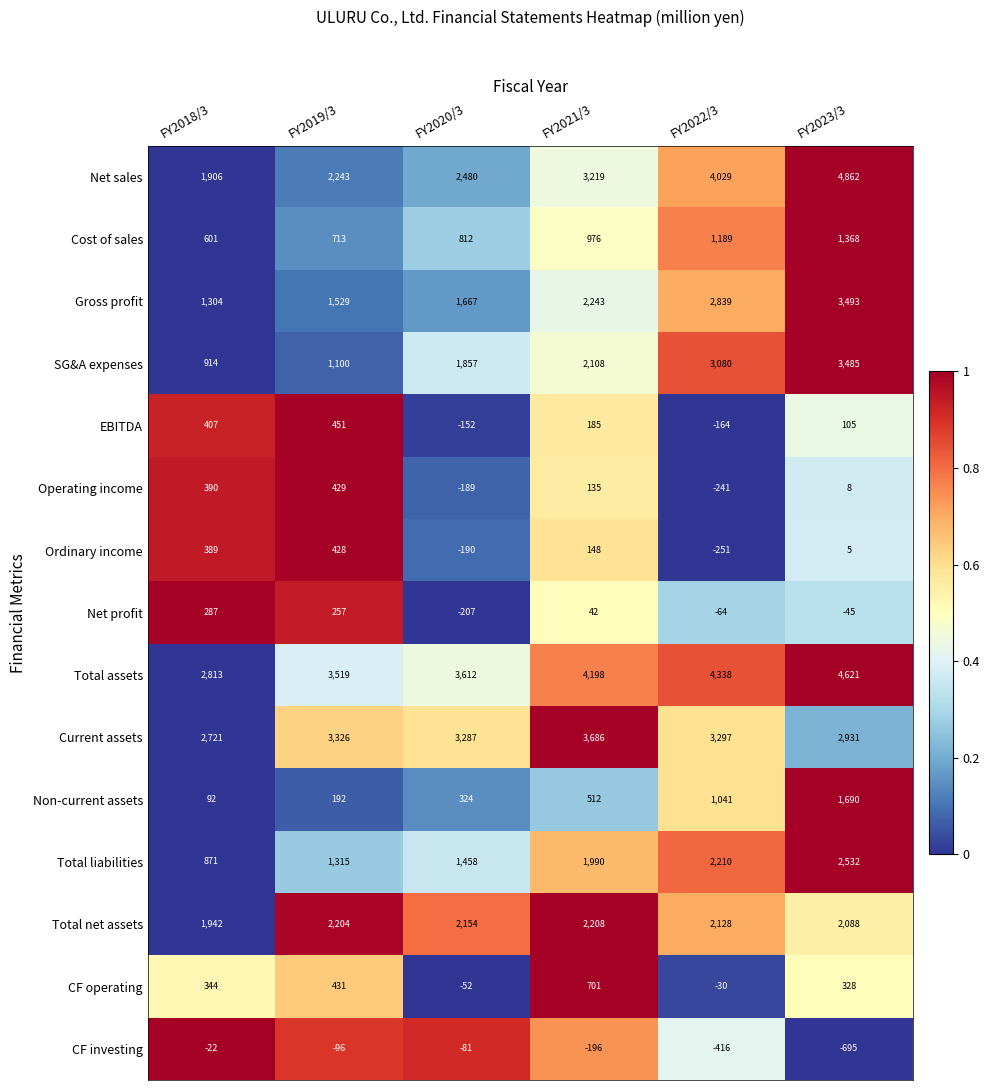

What is the average value of the Net profit series?

45